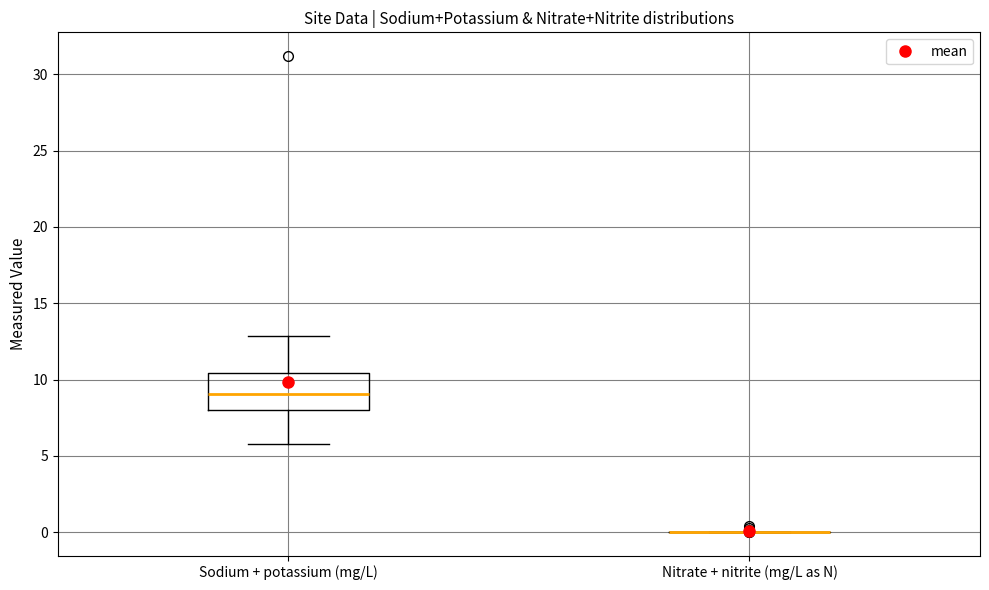

Reading left to right, read every box against the y-axis: the position of its median line, the range the box covers, and the ends of its whiskers. The values are not printed on the chart, so give them approximately, as read against the axis.

Sodium + potassium (mg/L): median 9.0, box 8.0 to 10.5, whiskers 6.0 to 13.0
Nitrate + nitrite (mg/L as N): box collapsed to a line at 0.0, whiskers 0.0 to 0.0